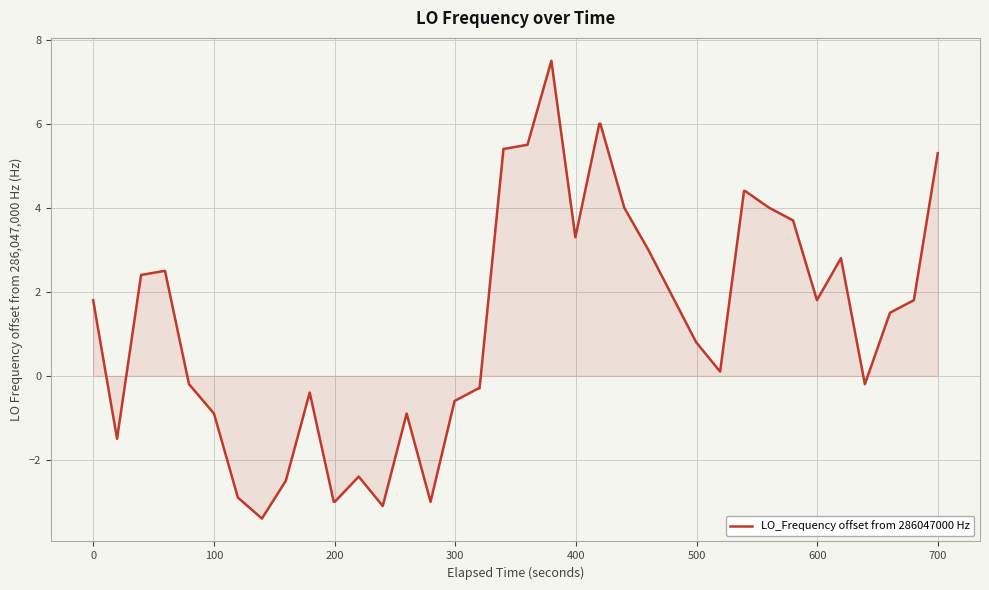

Reading left to right, transcribe all the data shown in this chart.

1.8	-1.5	2.4	2.5	-0.2	-0.9	-2.9	-3.4	-2.5	-0.4	-3.0	-3.0	-2.4	-3.1	-0.9	-3.0	-0.6	-0.3	-0.3	5.4	5.5	7.5	3.3	6.0	6.0	4.0	3.0	1.9	0.8	0.1	4.4	4.4	4.0	3.7	1.8	2.8	-0.2	1.5	1.8	5.3